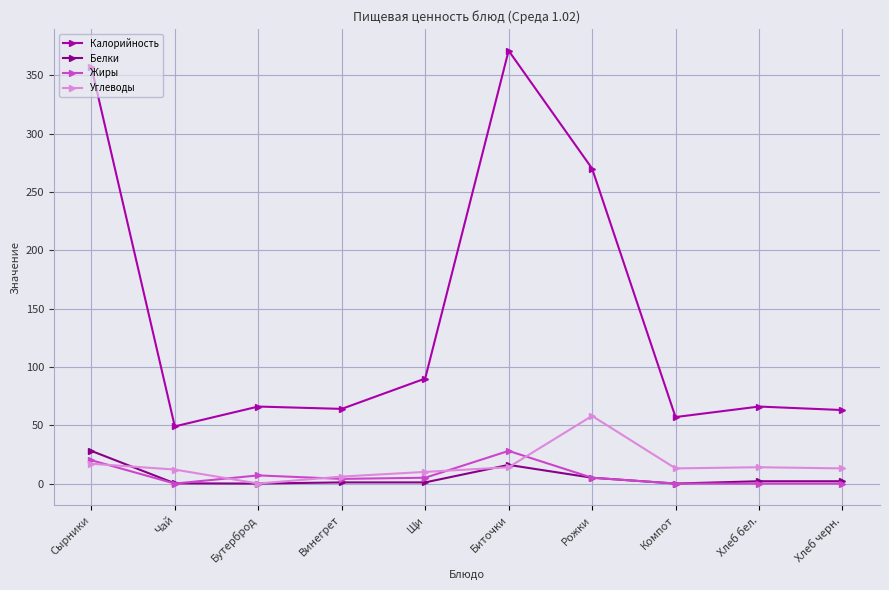

Count the number of categories in the chart.

10